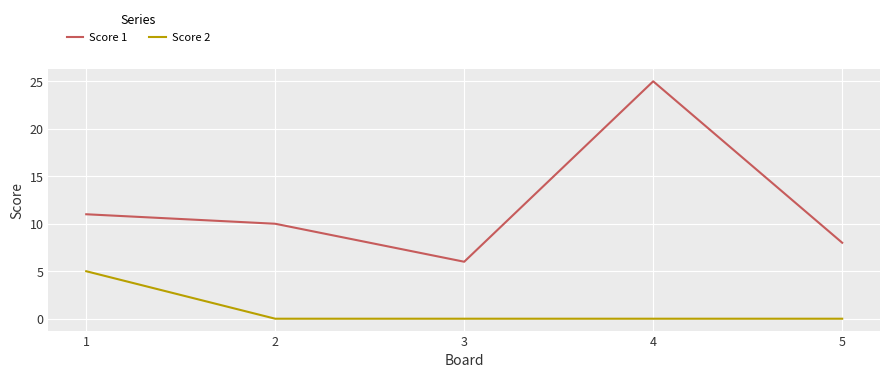

Reading right to left, list all the values displayed in this chart.

Score 1: 5=8	4=25	3=6	2=10	1=11
Score 2: 5=0	4=0	3=0	2=0	1=5